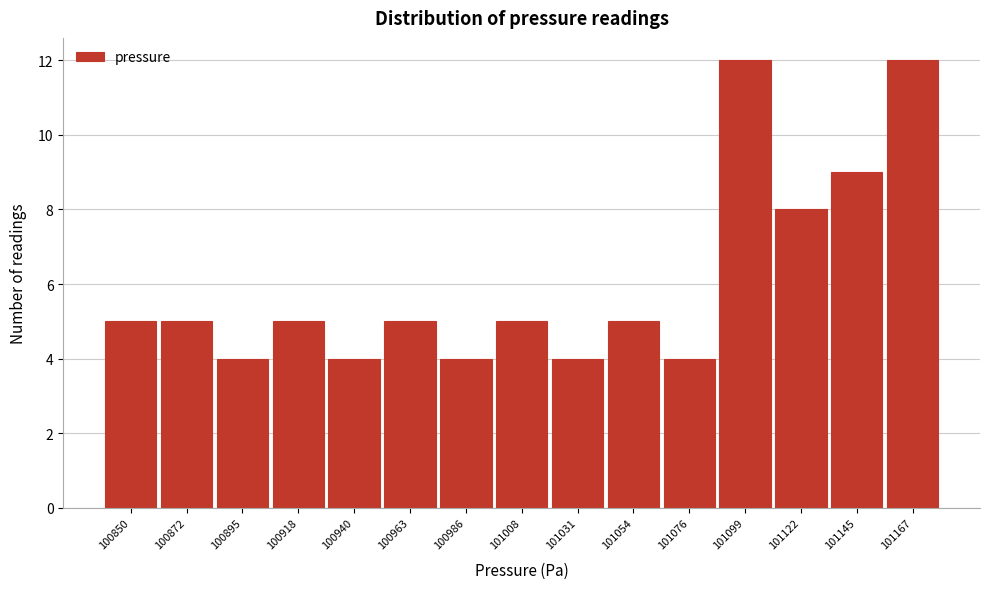

Reading left to right, what are all the values shown in this chart?

5	5	4	5	4	5	4	5	4	5	4	12	8	9	12